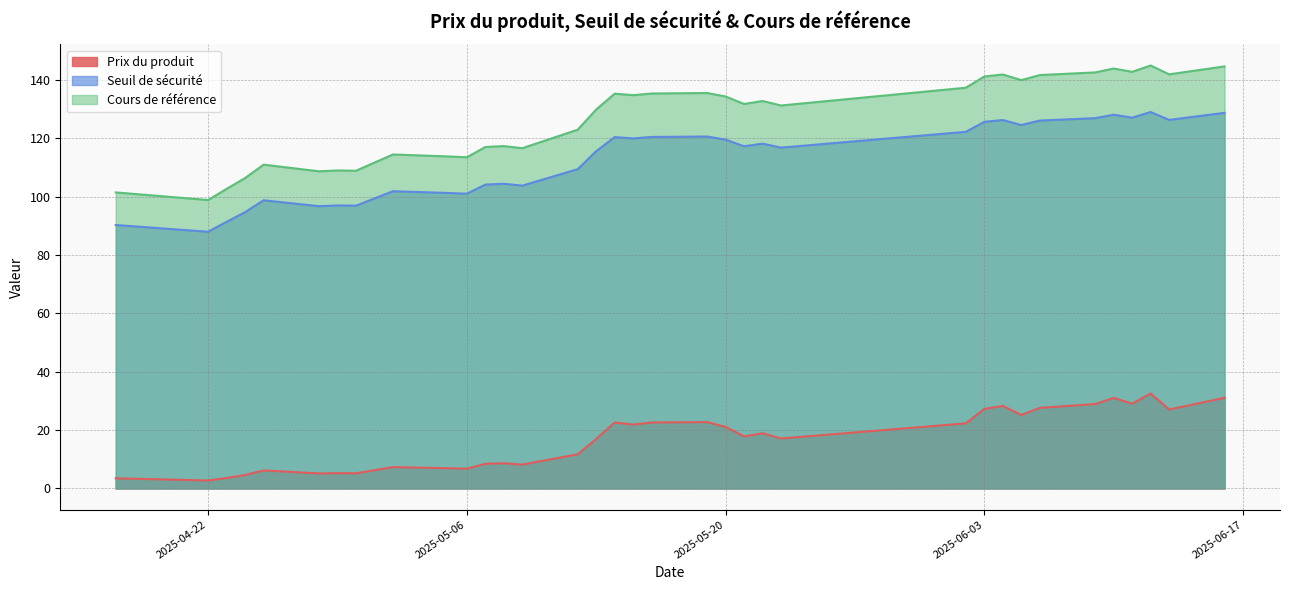

Reading left to right, list all the values displayed in this chart.

Prix du produit: 2025-04-17=3.5	2025-04-22=2.7	2025-04-23=3.6	2025-04-24=4.6	2025-04-25=6.2	2025-04-28=5.2	2025-04-29=5.2	2025-04-30=5.2	2025-05-02=7.3	2025-05-05=6.9	2025-05-06=6.8	2025-05-07=8.5	2025-05-08=8.6	2025-05-09=8.2	2025-05-12=11.7	2025-05-13=17.0	2025-05-14=22.6	2025-05-15=21.9	2025-05-16=22.6	2025-05-19=22.8	2025-05-20=21.1	2025-05-21=17.8	2025-05-22=18.9	2025-05-23=17.1	2025-06-02=22.3	2025-06-03=27.3	2025-06-04=28.3	2025-06-05=25.2	2025-06-06=27.6	2025-06-09=28.9	2025-06-10=31.1	2025-06-11=29.1	2025-06-12=32.6	2025-06-13=27.1	2025-06-16=31.1
Seuil de sécurité: 2025-04-17=90.3	2025-04-22=88.0	2025-04-23=91.4	2025-04-24=94.7	2025-04-25=98.8	2025-04-28=96.8	2025-04-29=97.0	2025-04-30=96.9	2025-05-02=101.9	2025-05-05=101.3	2025-05-06=101.1	2025-05-07=104.2	2025-05-08=104.5	2025-05-09=103.8	2025-05-12=109.5	2025-05-13=115.6	2025-05-14=120.5	2025-05-15=120.0	2025-05-16=120.5	2025-05-19=120.7	2025-05-20=119.6	2025-05-21=117.3	2025-05-22=118.2	2025-05-23=116.8	2025-06-02=122.3	2025-06-03=125.7	2025-06-04=126.3	2025-06-05=124.6	2025-06-06=126.1	2025-06-09=126.9	2025-06-10=128.1	2025-06-11=127.1	2025-06-12=129.1	2025-06-13=126.4	2025-06-16=128.8
Cours de référence: 2025-04-17=101.5	2025-04-22=98.9	2025-04-23=102.7	2025-04-24=106.4	2025-04-25=111.0	2025-04-28=108.7	2025-04-29=109.0	2025-04-30=108.9	2025-05-02=114.5	2025-05-05=113.8	2025-05-06=113.5	2025-05-07=117.1	2025-05-08=117.4	2025-05-09=116.7	2025-05-12=123.0	2025-05-13=129.9	2025-05-14=135.3	2025-05-15=134.8	2025-05-16=135.4	2025-05-19=135.6	2025-05-20=134.4	2025-05-21=131.8	2025-05-22=132.8	2025-05-23=131.3	2025-06-02=137.4	2025-06-03=141.2	2025-06-04=141.9	2025-06-05=140.0	2025-06-06=141.7	2025-06-09=142.6	2025-06-10=144.0	2025-06-11=142.8	2025-06-12=145.0	2025-06-13=142.0	2025-06-16=144.7